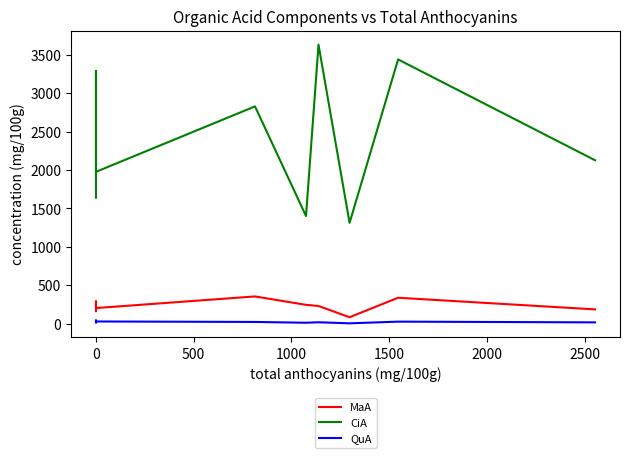

What is the average value of the CiA series?

2439.7